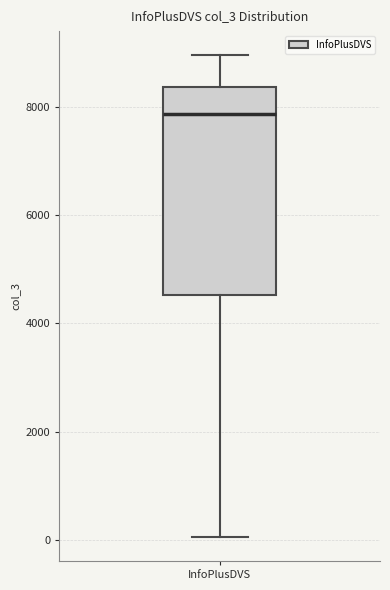

Where does the lower whisker of the box for InfoPlusDVS end on the y-axis? The values are not printed on the chart, so give them approximately, as read against the axis.

0